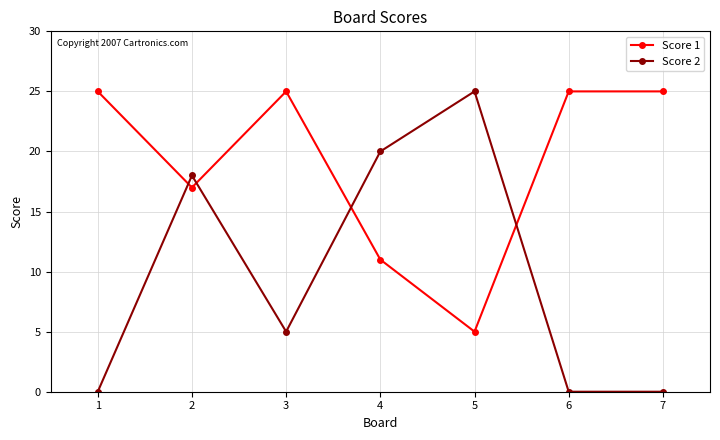

At how many categories does at least one series exceed 10?

7